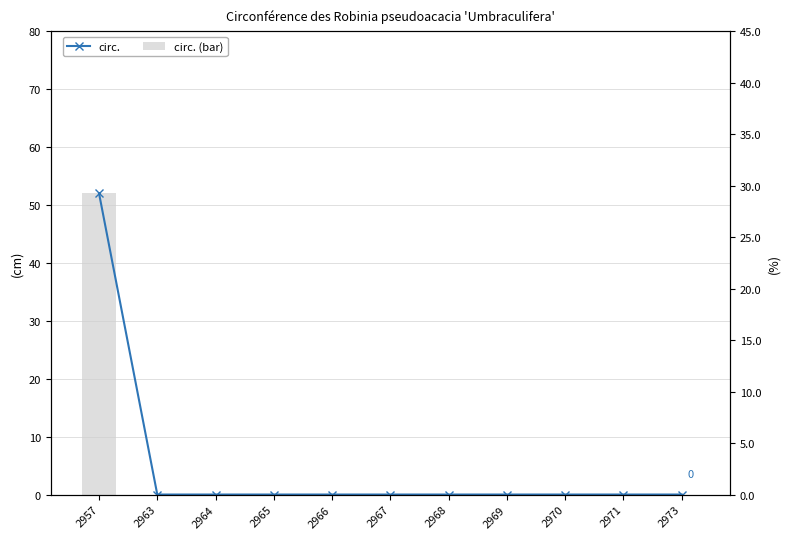

List the series in order of their peak value, lowest first.

circ., circ. (bar)